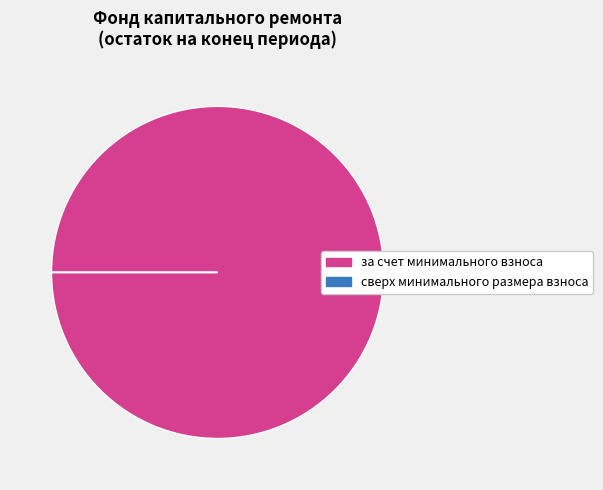

Is за счет минимального взноса the majority of the pie?

Yes